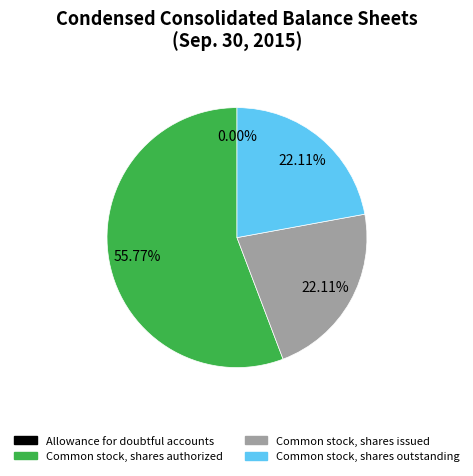

How much of the chart is everything except Common stock, shares authorized?

44.2%